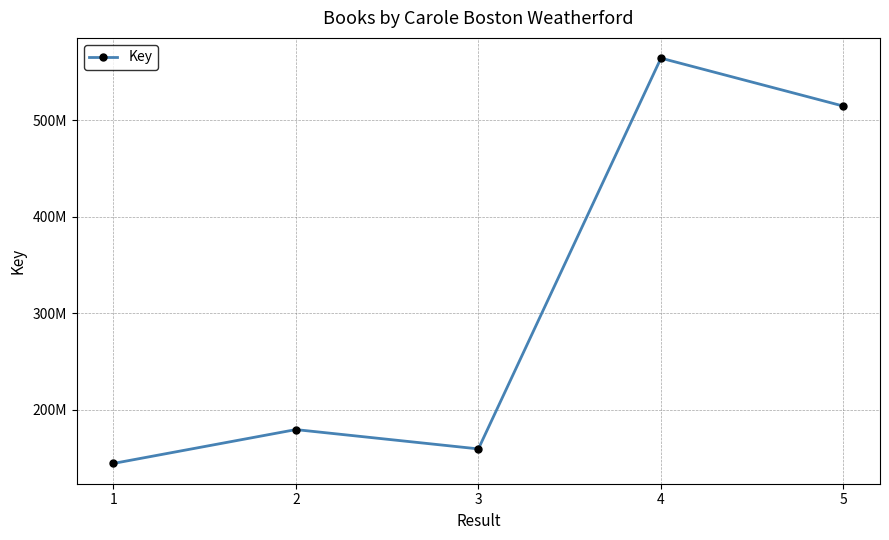

List the labels in order of value, largest first.

4, 5, 2, 3, 1